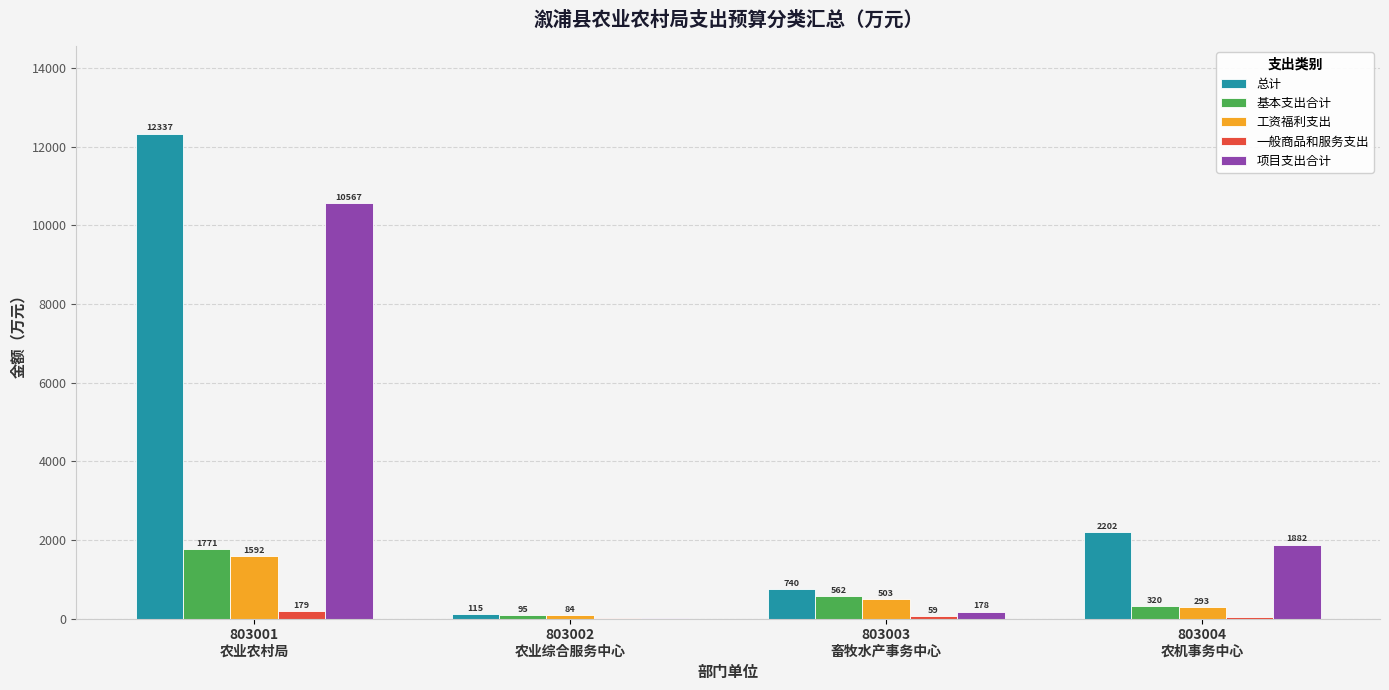

What is the highest value of the 工资福利支出 series?

1591.6